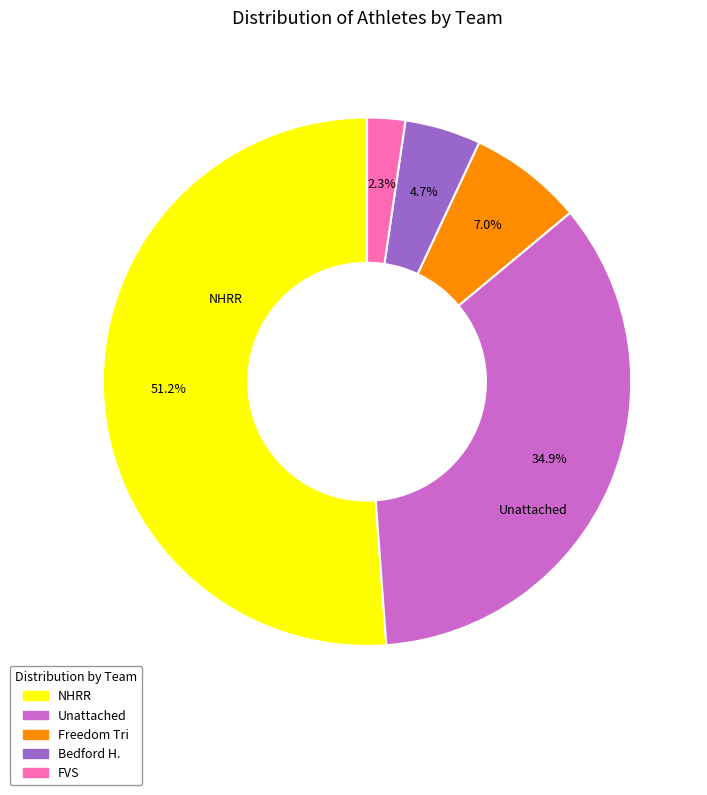

Is the sum of Freedom Tri and FVS greater than half?

No